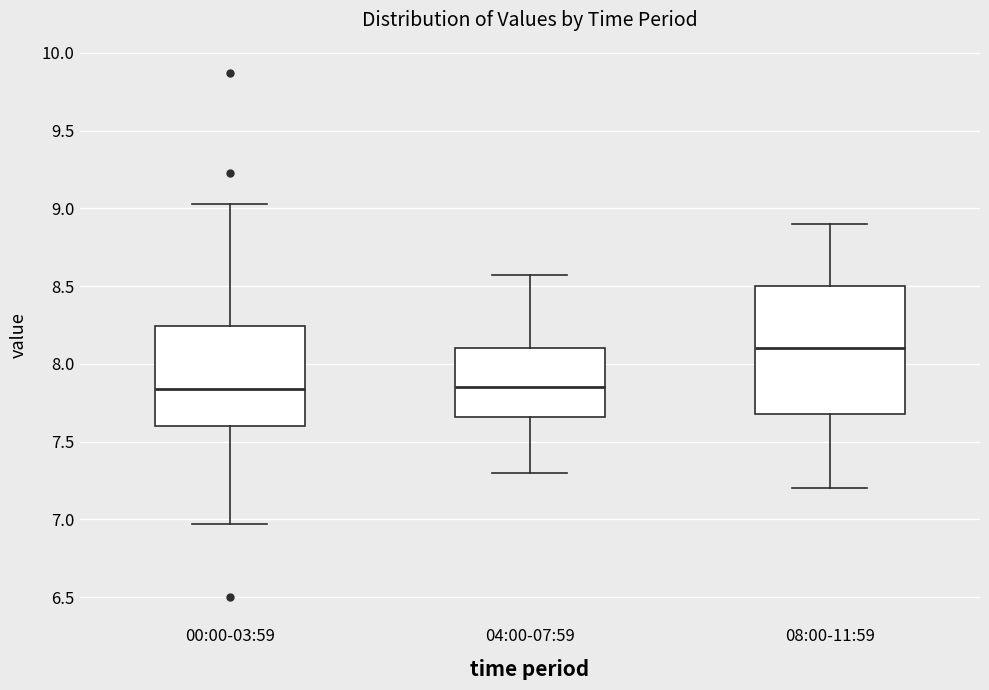

Which box is the tallest, from its lower edge to its upper edge?

08:00-11:59